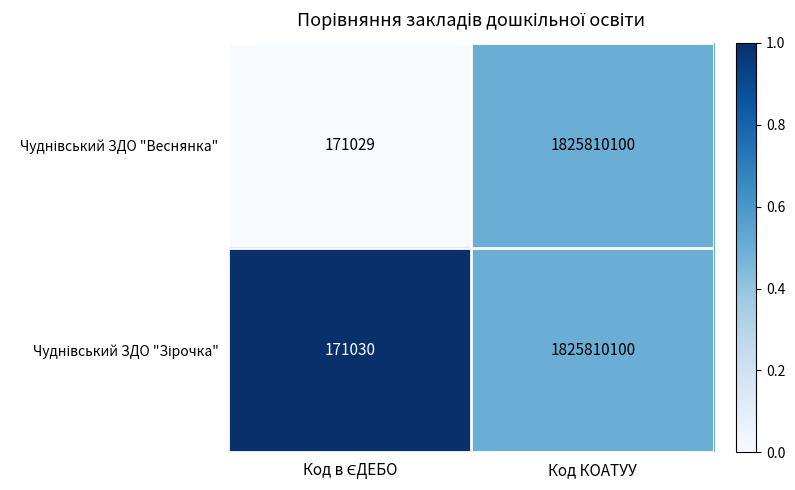

At which category is the sum across all series the highest?

Код КОАТУУ